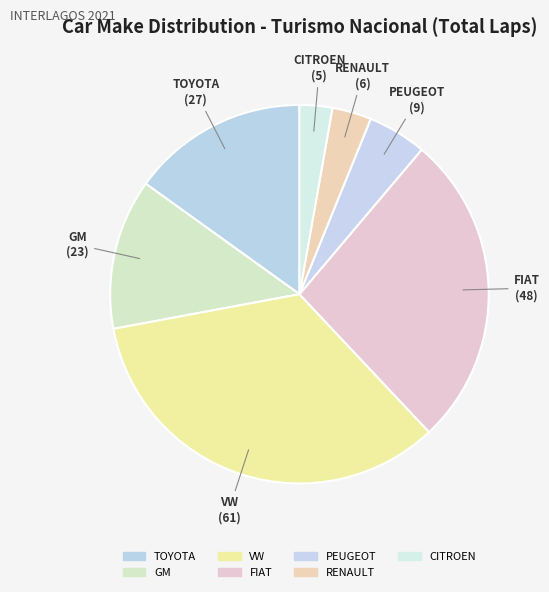

What is the largest slice in the pie chart?

VW